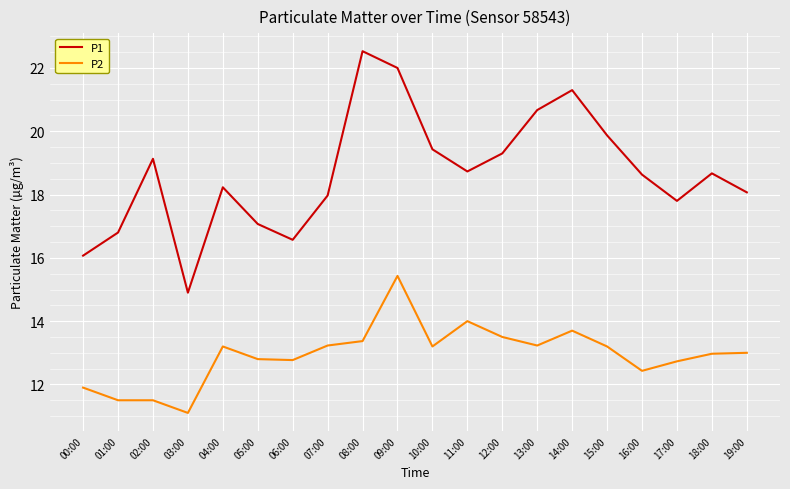

What position from the left is 07:00?

8